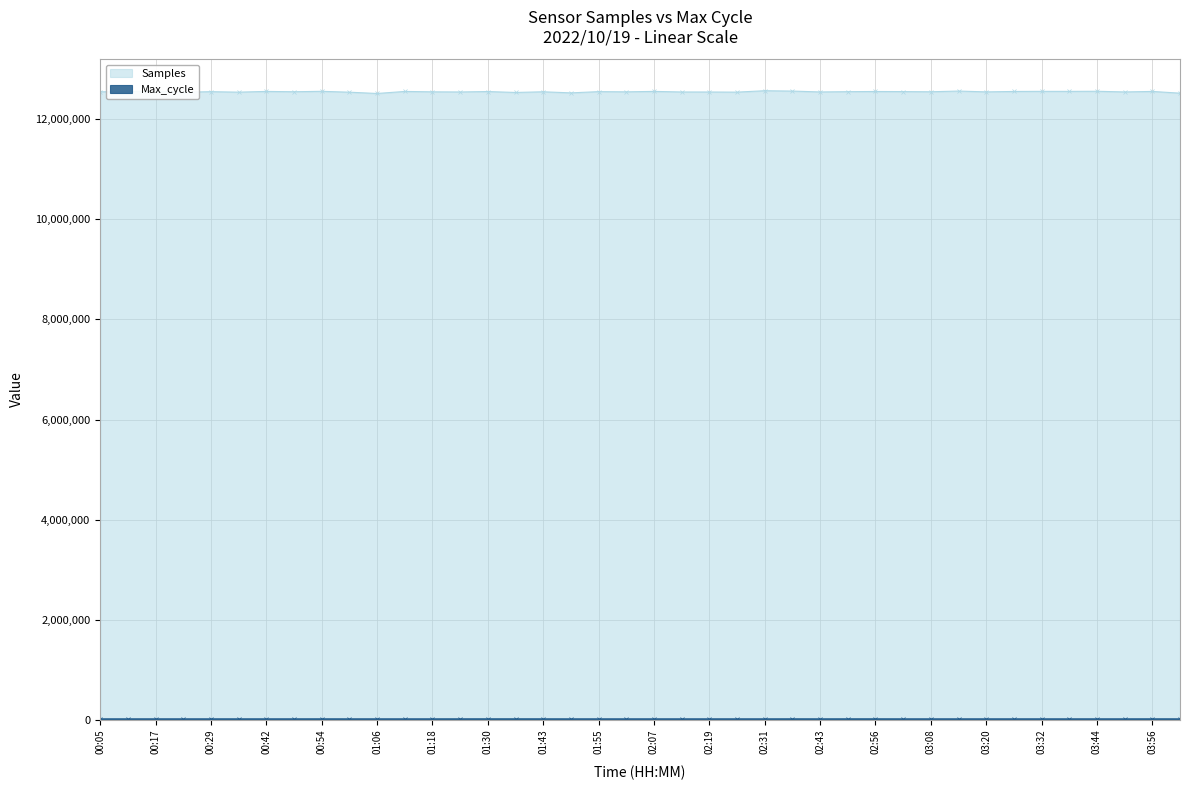

What is the difference between the Samples values at 01:37 and 04:02?

14091